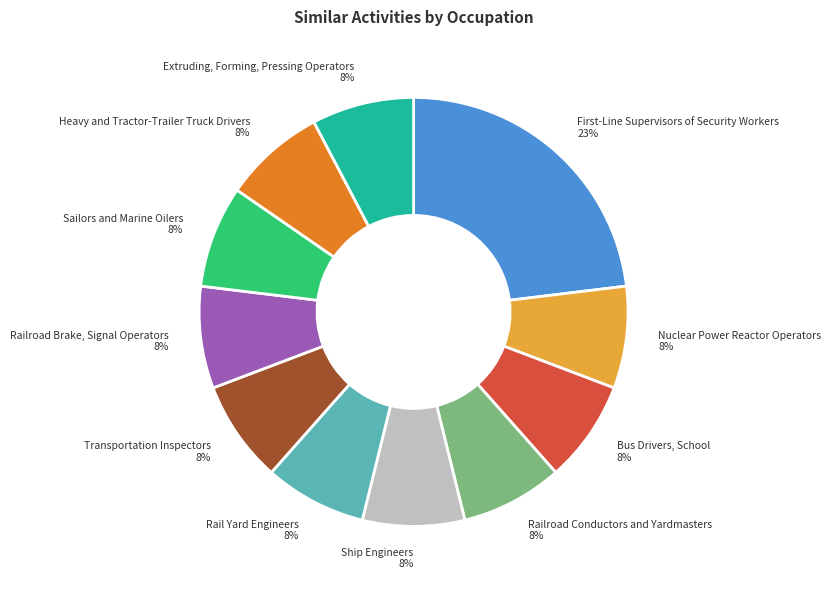

How many slices are in this pie chart?

11